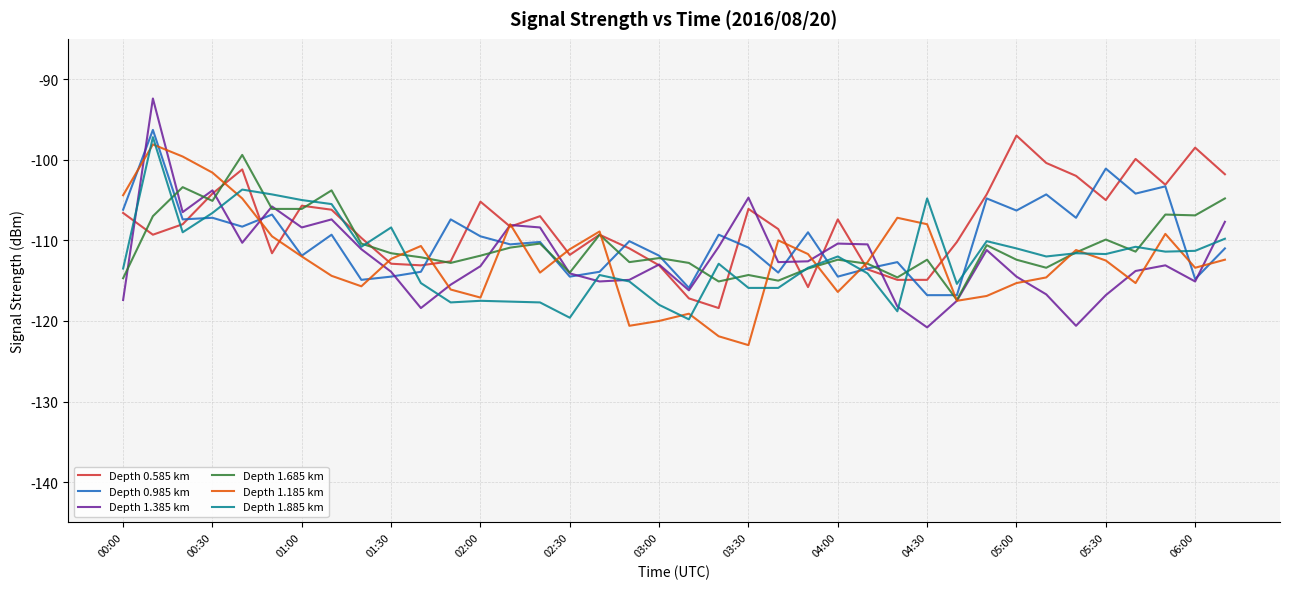

What is the maximum value for Depth 1.885 km?

-97.2